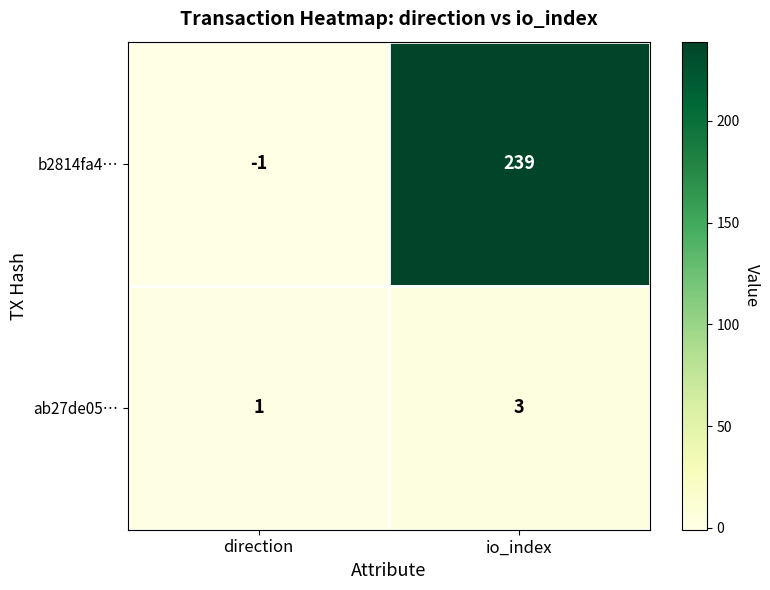

Which category has the highest value in the b2814fa4… series?

io_index